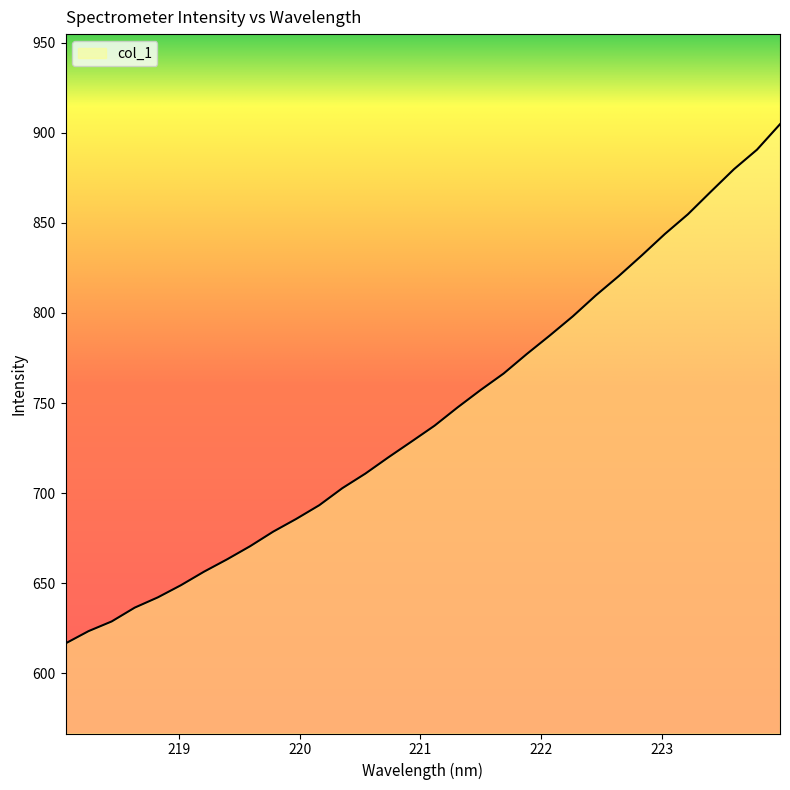

What is the difference between the maximum and minimum values?

288.2